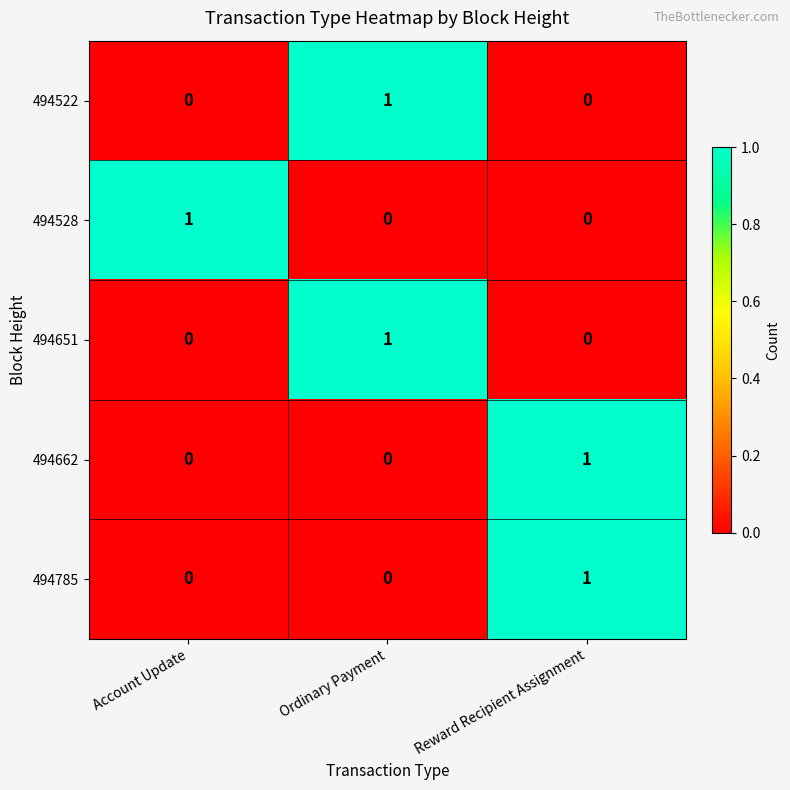

What is the difference between the highest and lowest values at Reward Recipient Assignment?

1